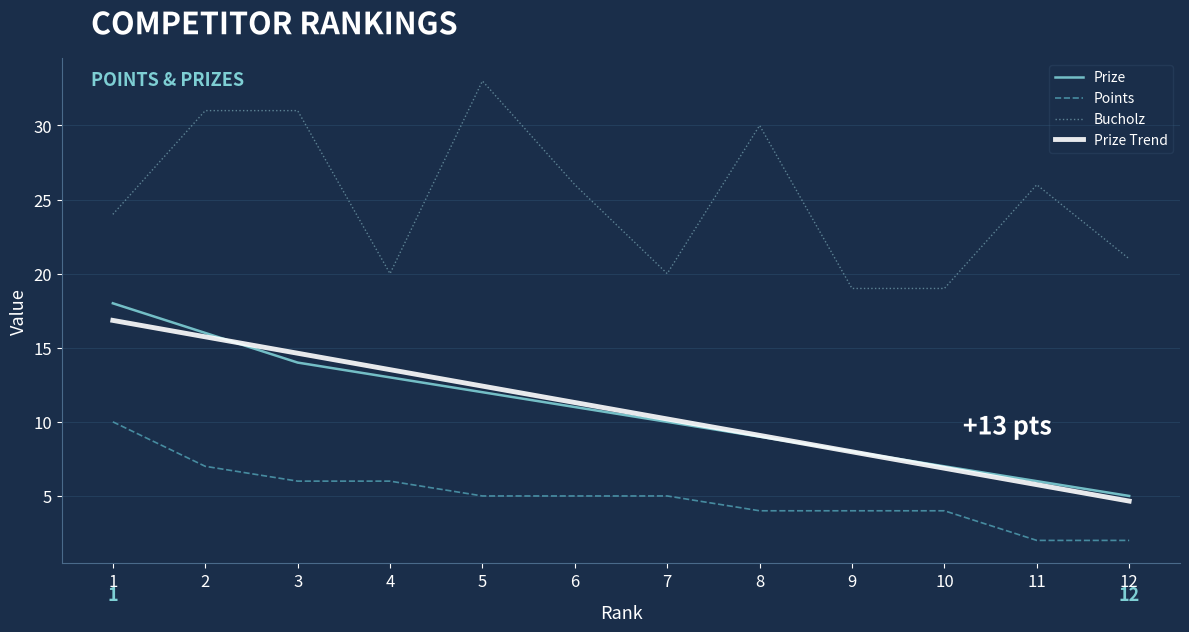

List the series in order of their overall mean, highest first.

Bucholz, Prize, Points